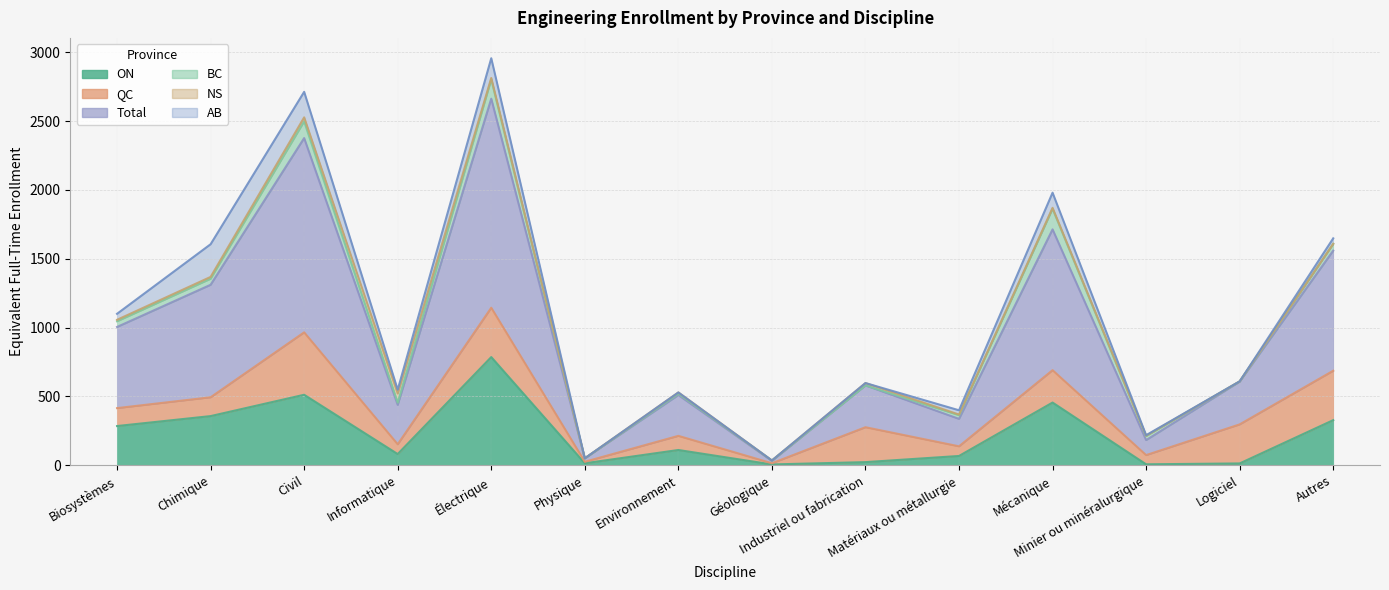

Which series has the largest range (max minus min)?

Total